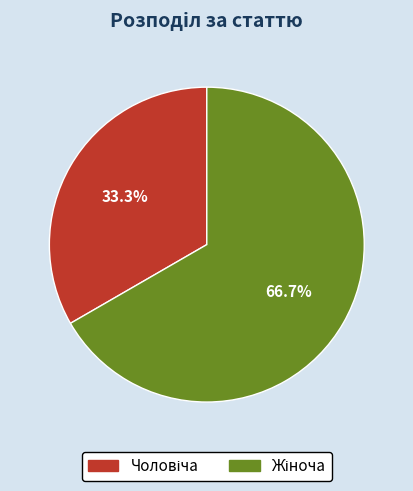

Is there any slice that represents more than half of the pie?

Yes